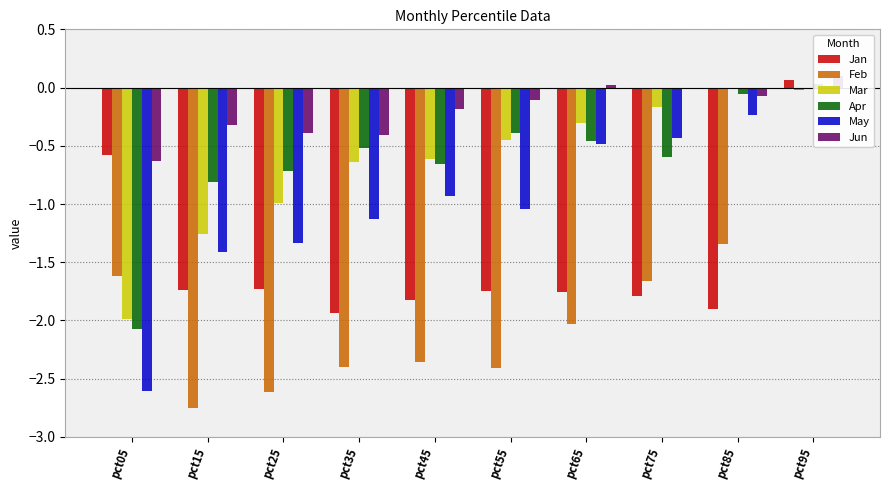

What is the sum of all Jan values?

-14.9